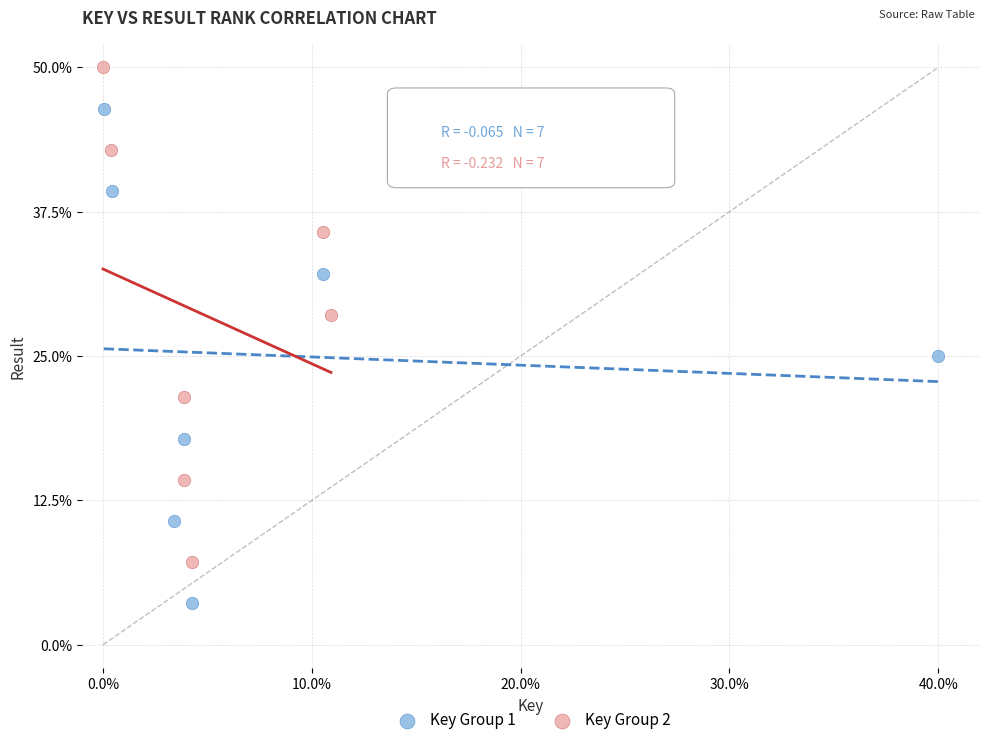

Which series reaches the maximum Y coordinate?

Key Group 2